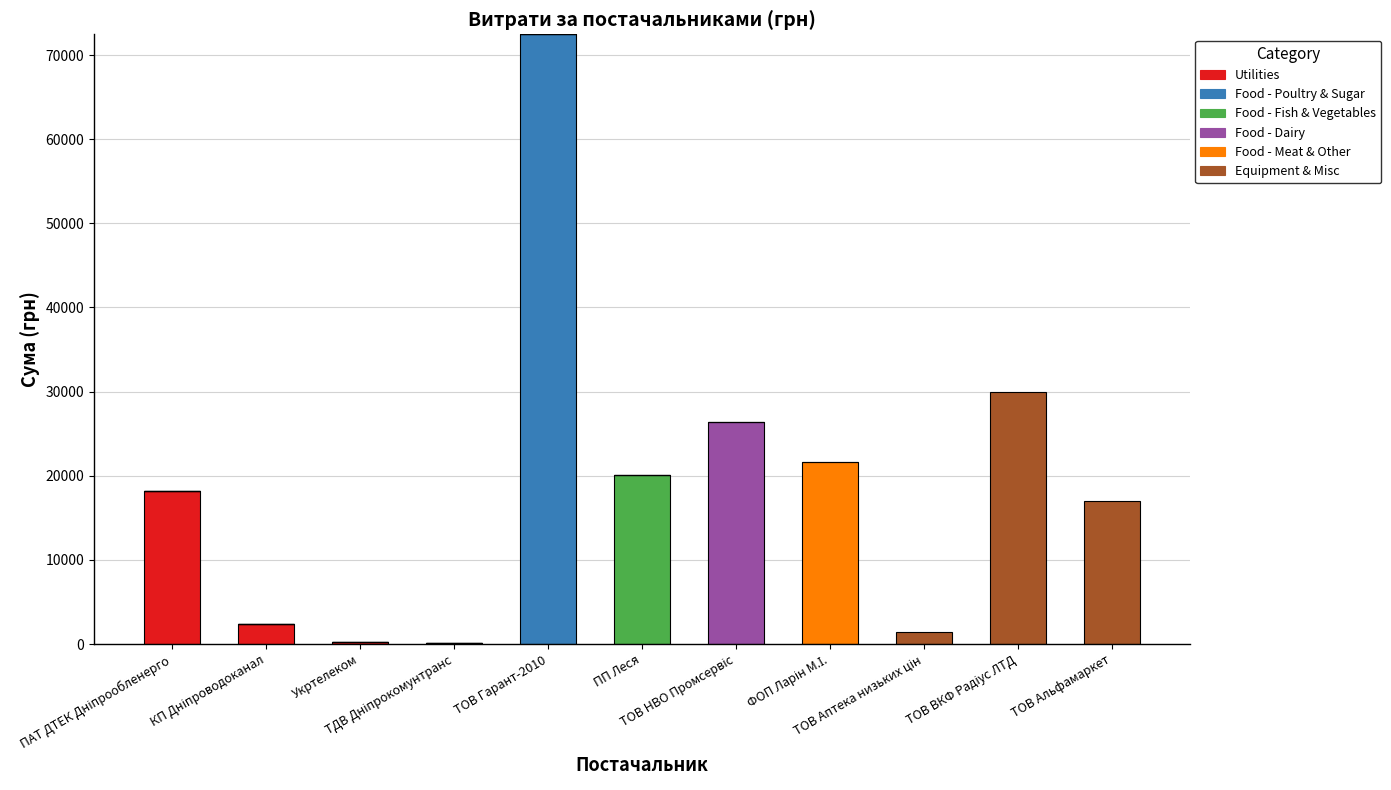

At which category is the sum across all series the highest?

ТОВ Гарант-2010